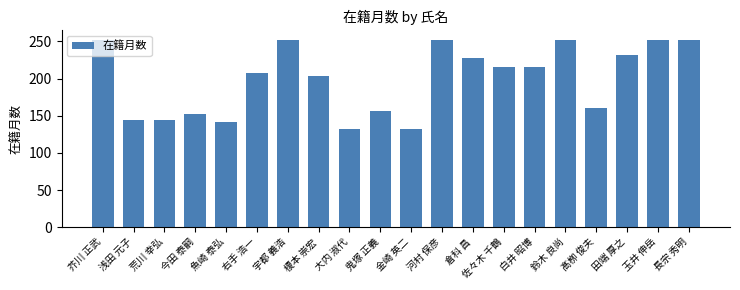

What is the sum of all values?

3975